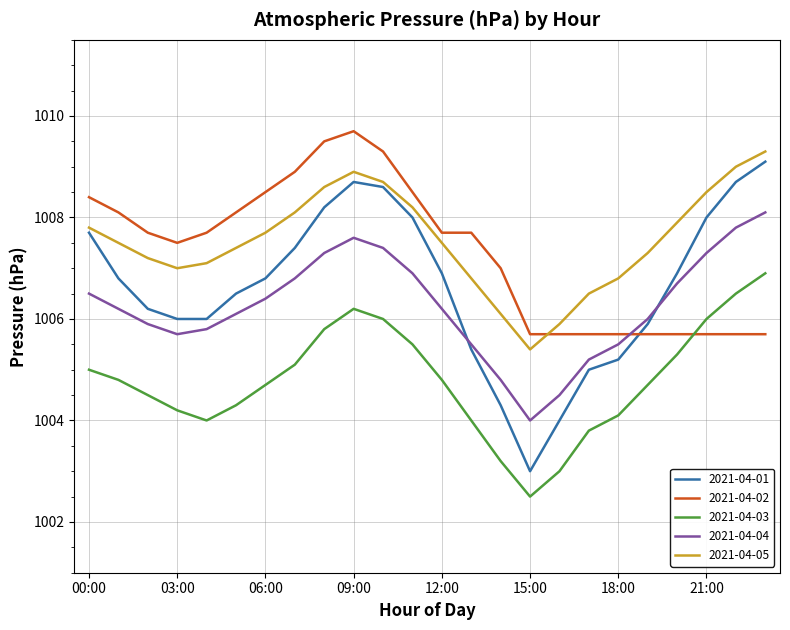

How many intersections are there between 2021-04-01 and 2021-04-02?

1